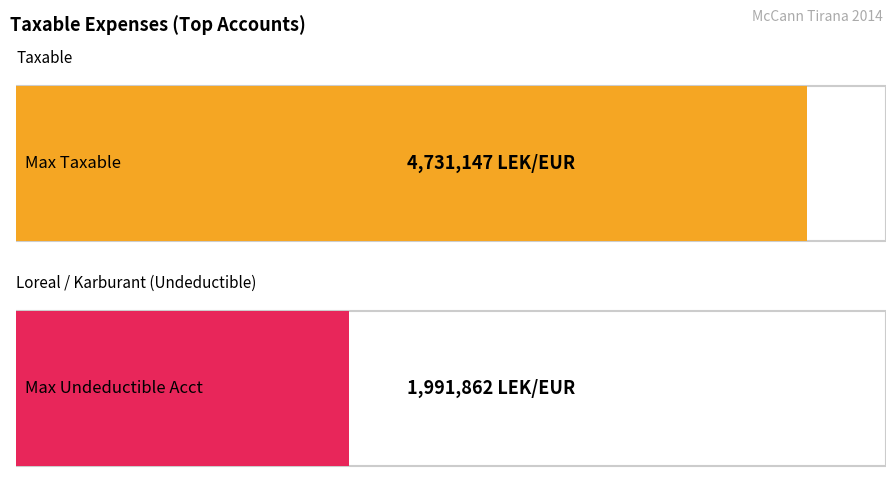

Which series has the largest range (max minus min)?

Taxable